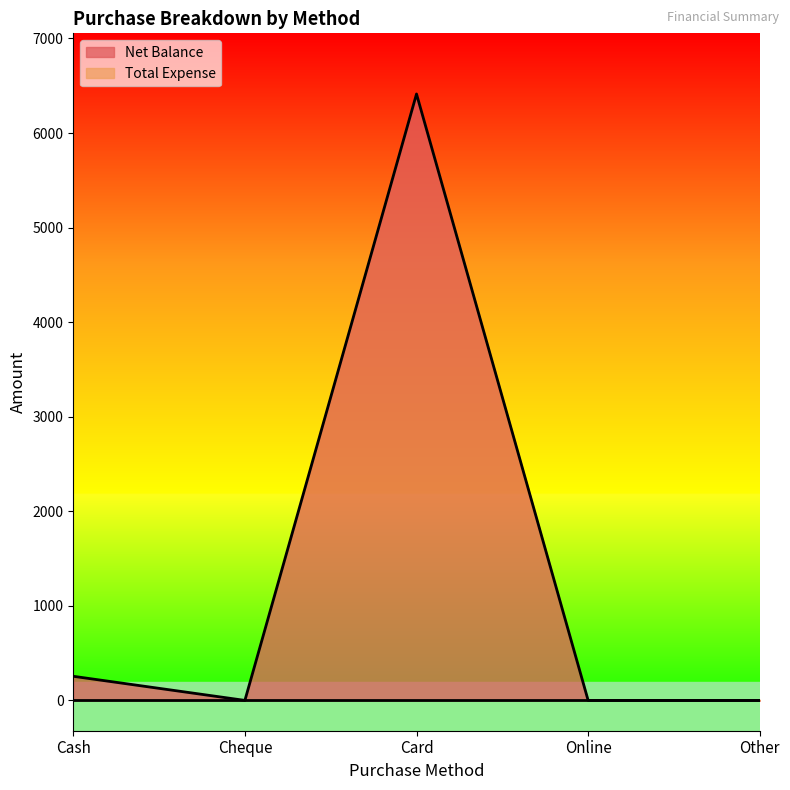

What is the change in value from Cheque to Card?

+6413